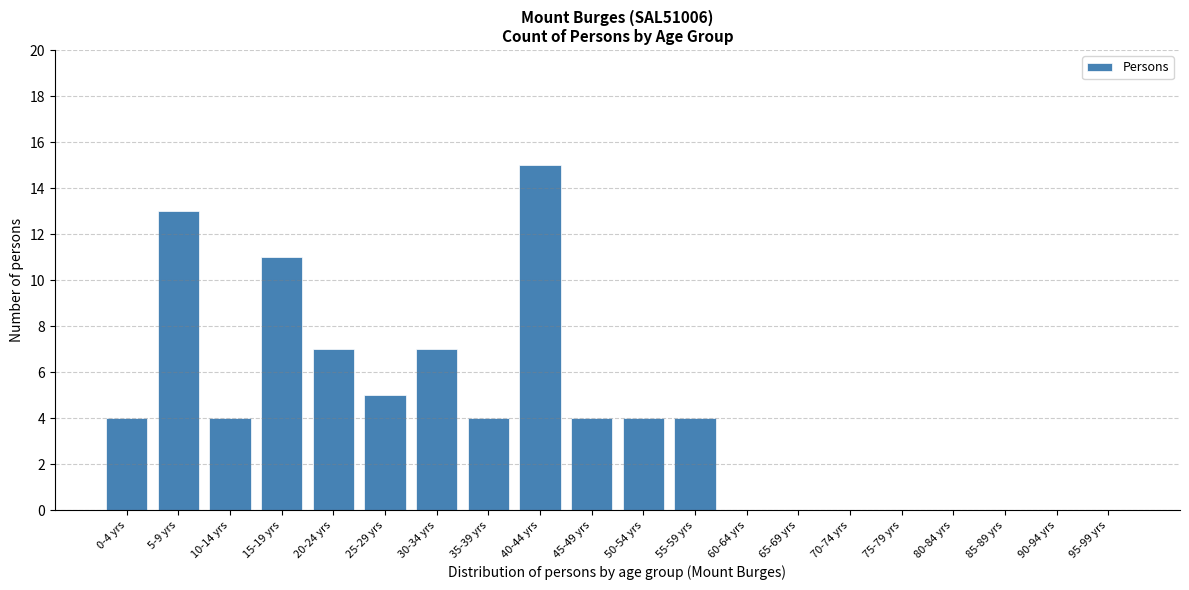

Reading right to left, list all the values displayed in this chart.

95-99 yrs=0	90-94 yrs=0	85-89 yrs=0	80-84 yrs=0	75-79 yrs=0	70-74 yrs=0	65-69 yrs=0	60-64 yrs=0	55-59 yrs=4	50-54 yrs=4	45-49 yrs=4	40-44 yrs=15	35-39 yrs=4	30-34 yrs=7	25-29 yrs=5	20-24 yrs=7	15-19 yrs=11	10-14 yrs=4	5-9 yrs=13	0-4 yrs=4